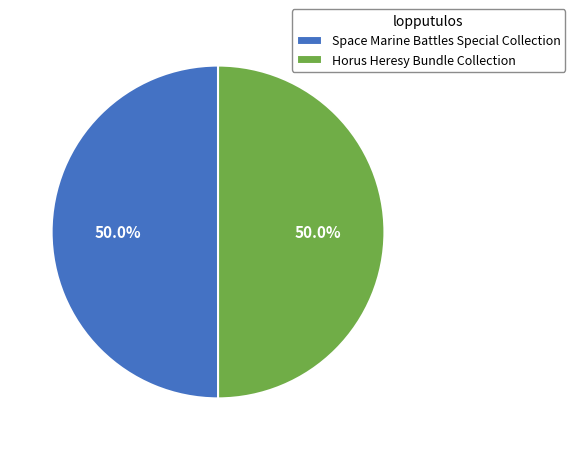

Count the number of slices in the pie.

2